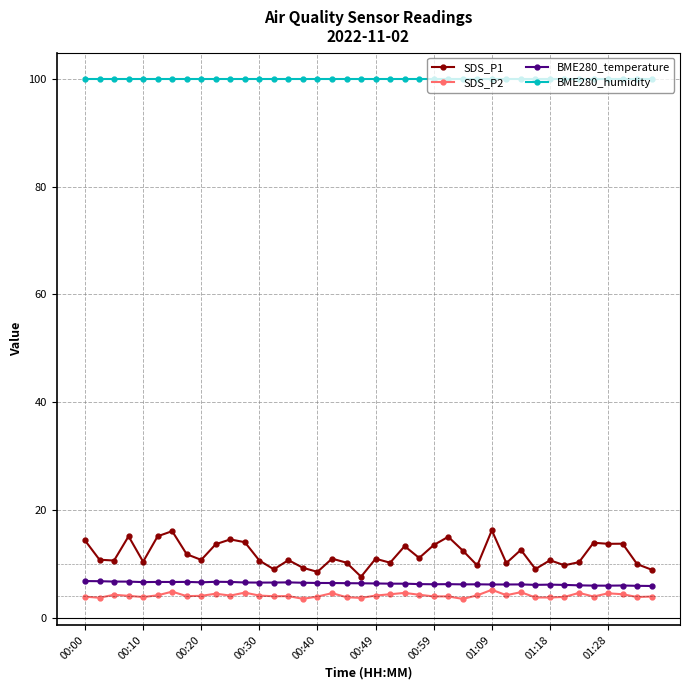

What is the value of the BME280_humidity point at the 32nd from the left?

100.0